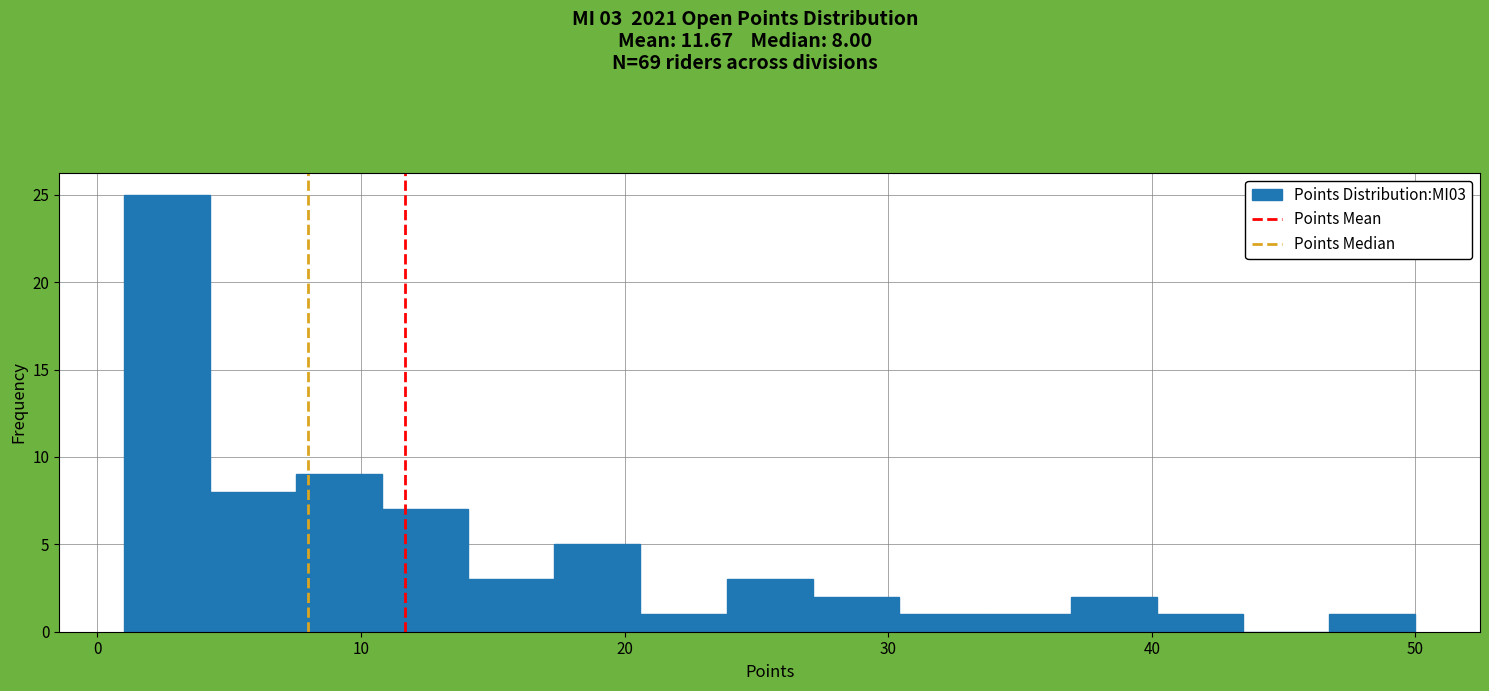

Read against the x-axis, roughly where is the centre of the tallest bar?

3